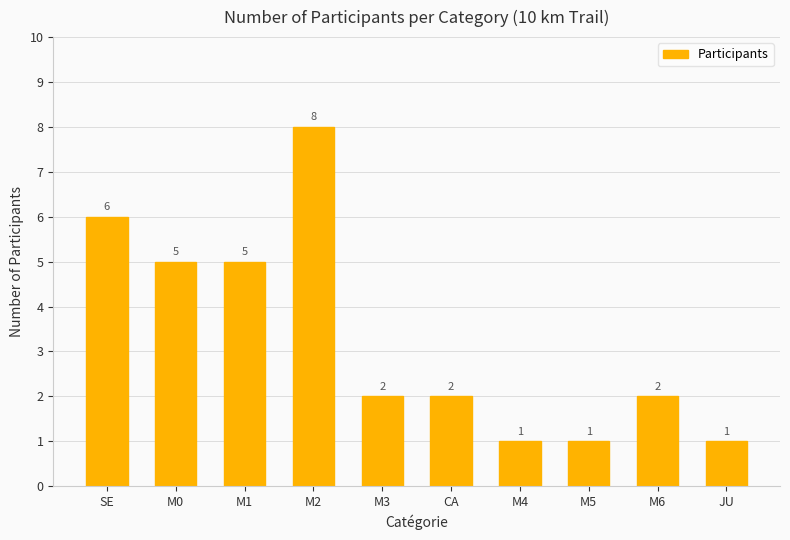

What is the change in value from SE to M1?

-1